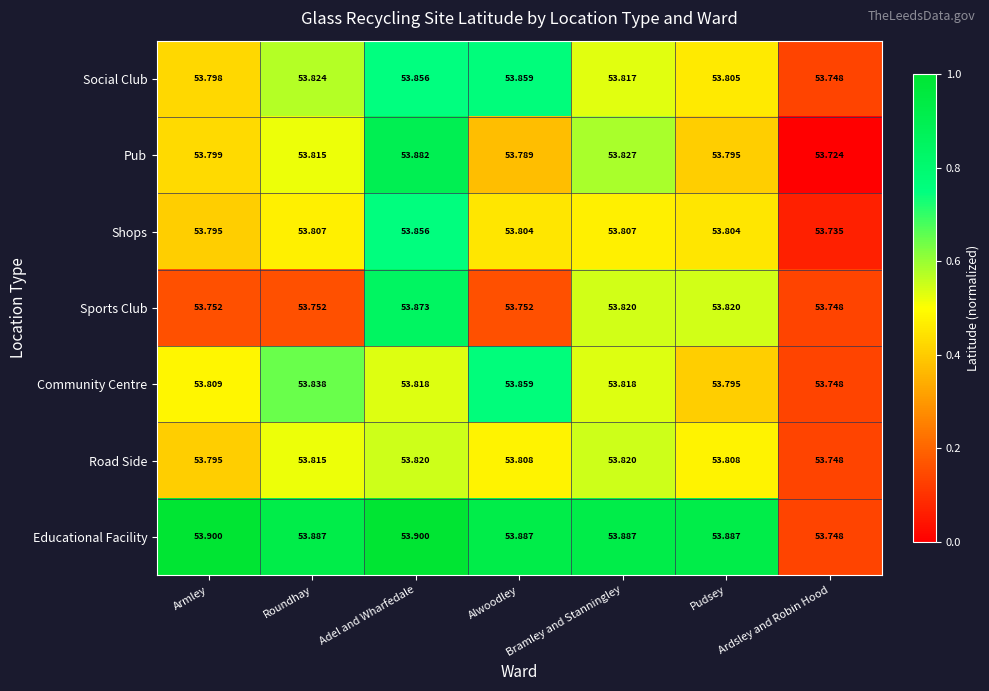

Which series has the largest total across all categories?

Educational Facility